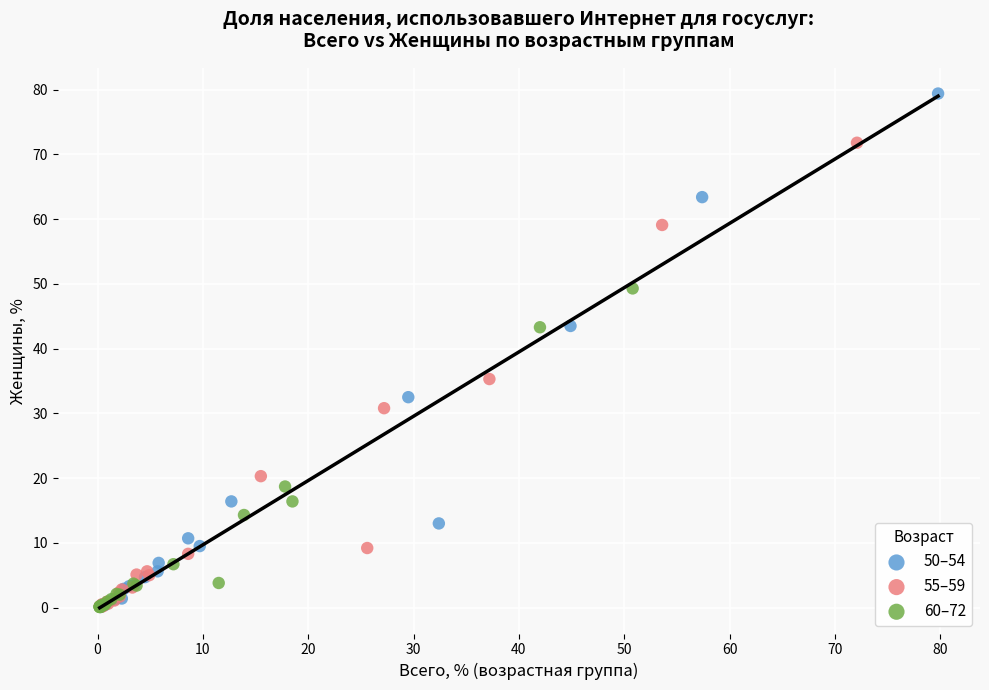

What are all the series names shown in the legend?

50–54, 55–59, 60–72